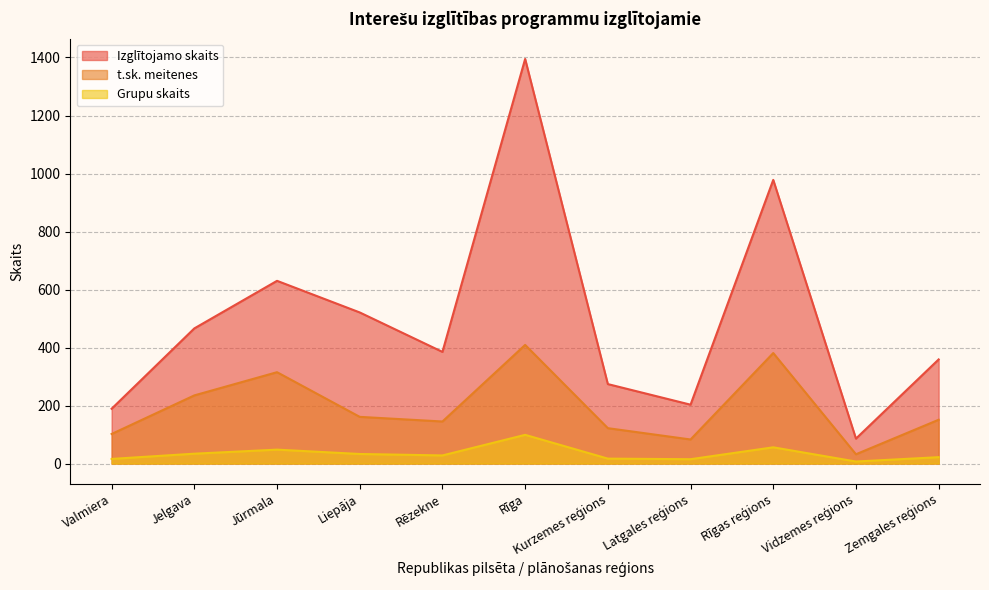

At how many categories does at least one series exceed 137?

10